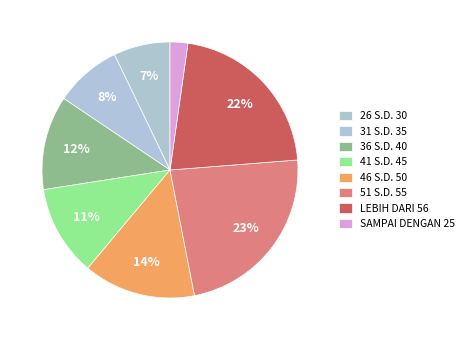

Is it true that 41 S.D. 45 is 11% of the pie?

True